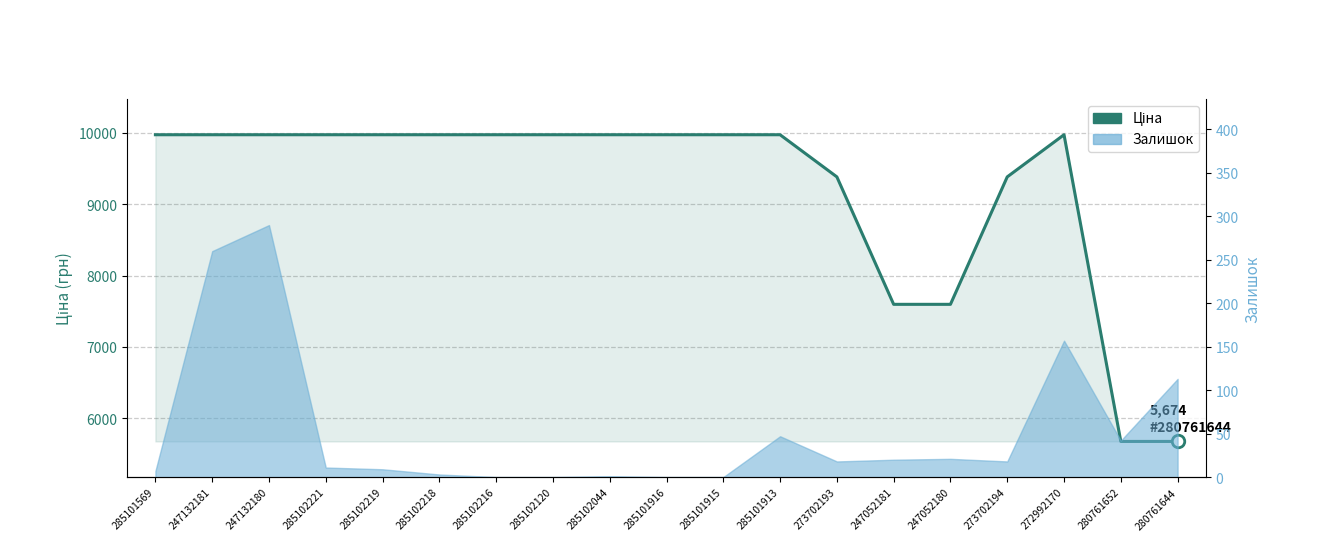

How many data points are less than 9974?

6